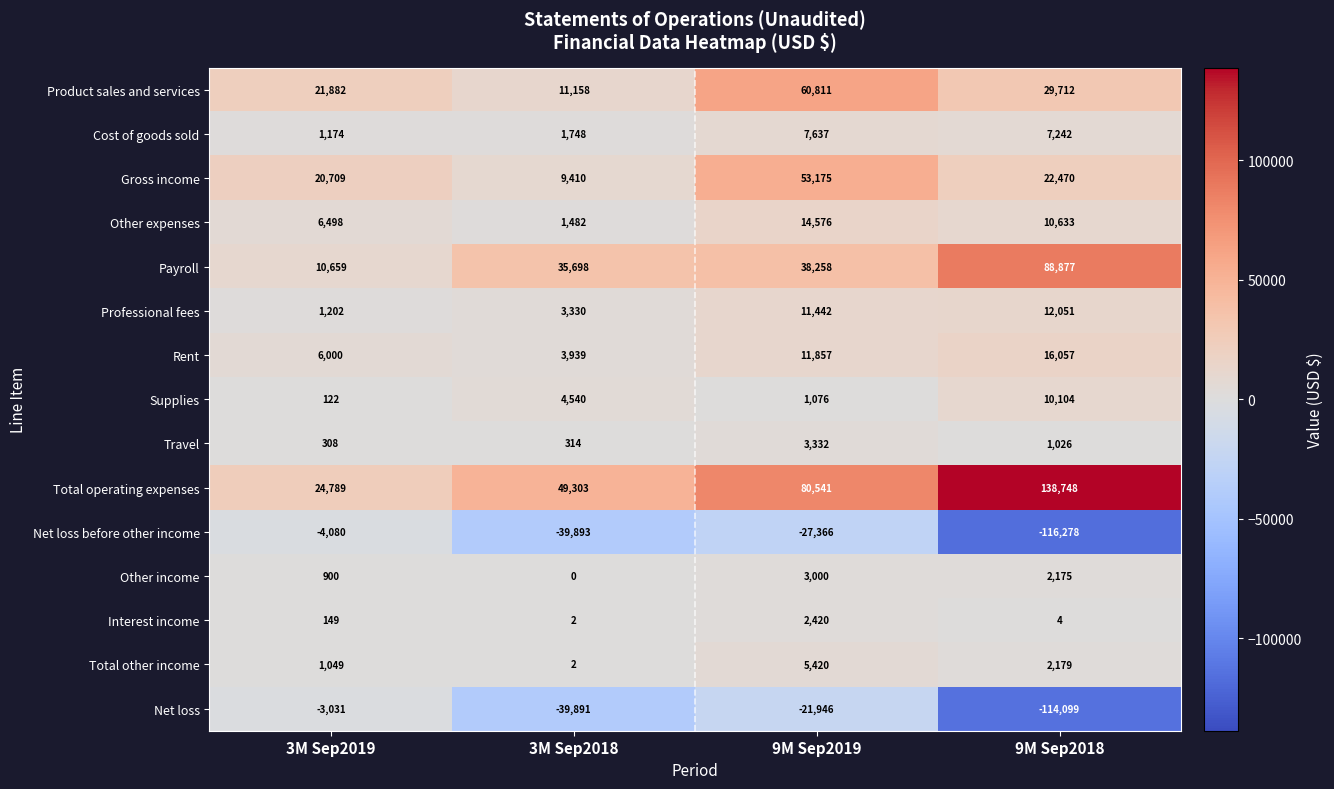

At which category is the sum across all series the highest?

9M Sep2019